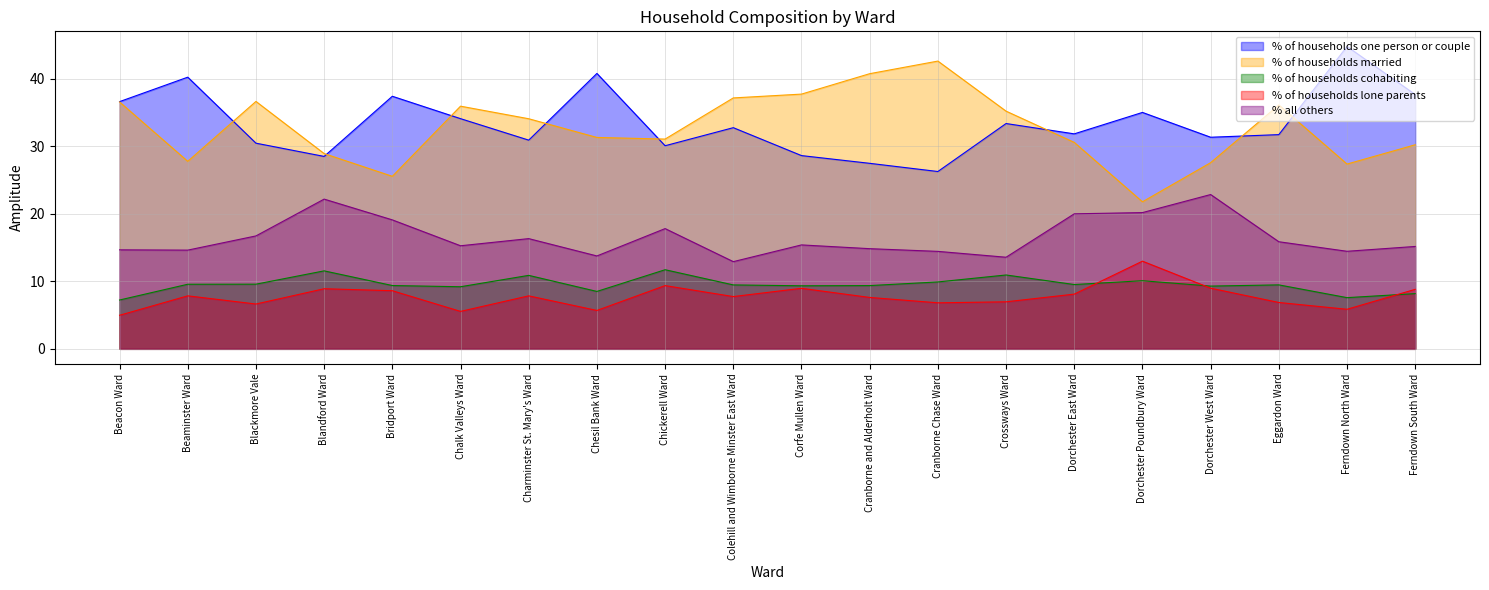

List the series in order of their peak value, lowest first.

% of households cohabiting, % of households lone parents, % all others, % of households married, % of households one person or couple